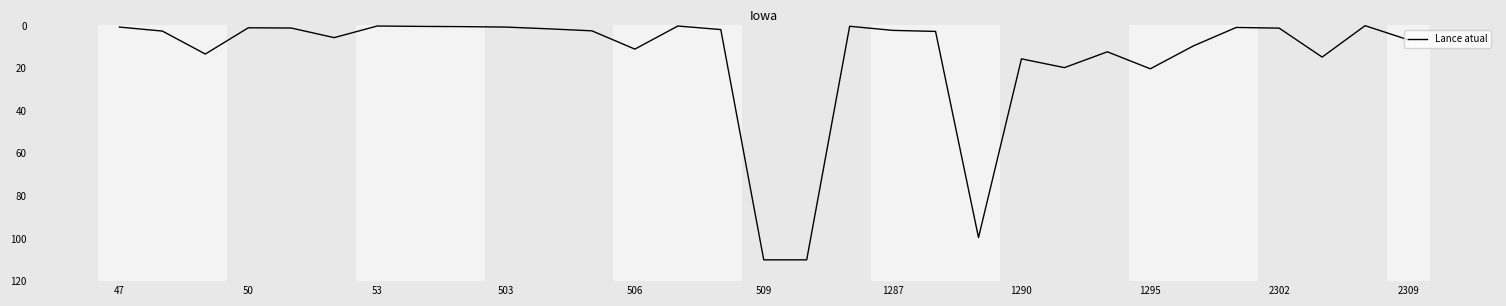

What is the smallest value displayed?

0.1